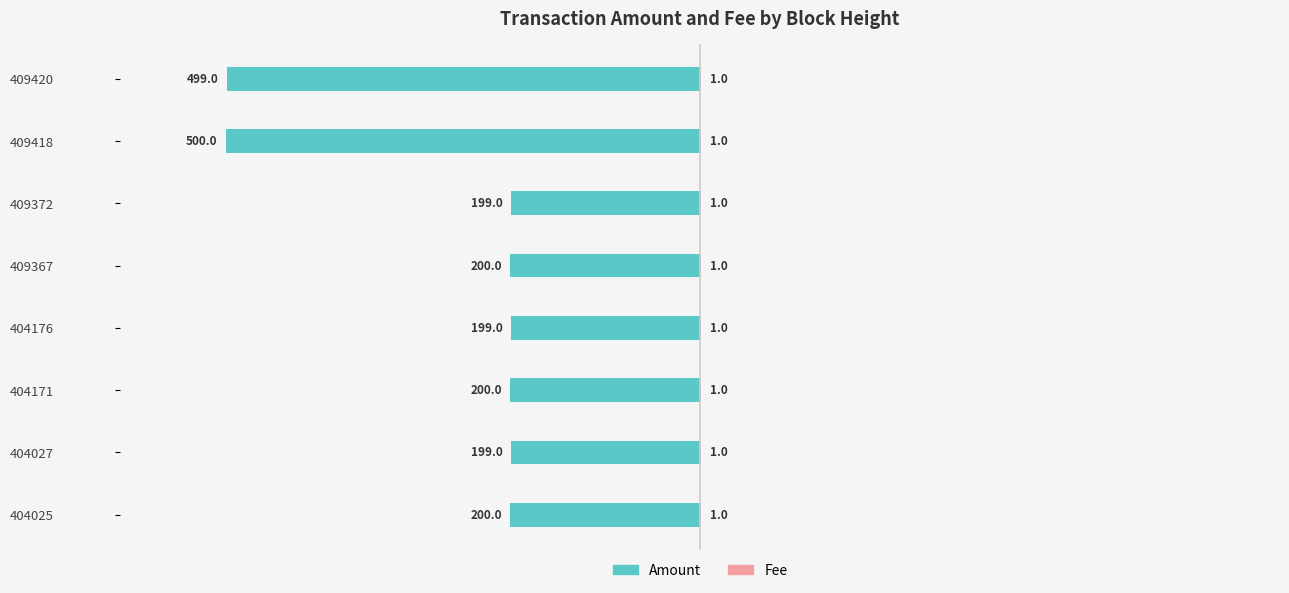

List the series in order of their overall mean, highest first.

Fee, Amount